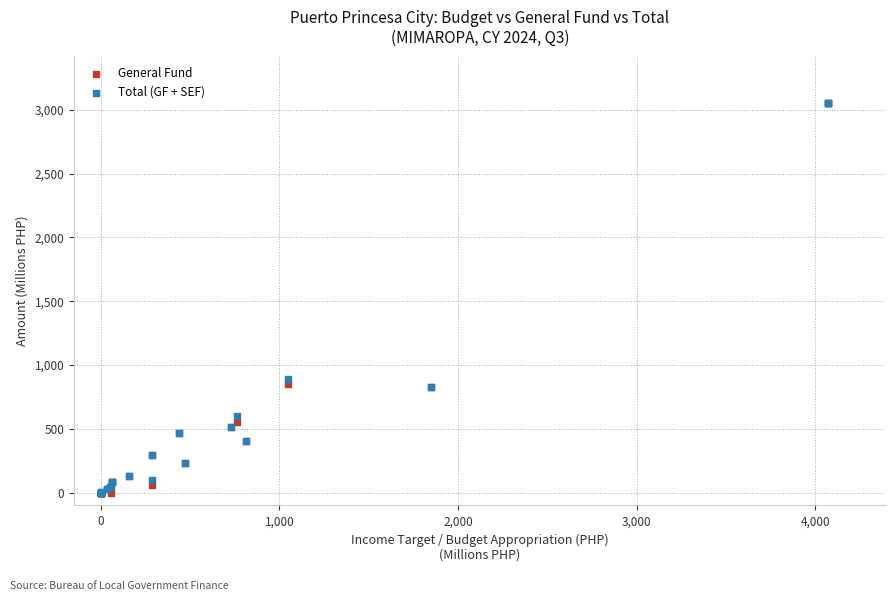

In the Total (GF + SEF) series, what Y value is closest to 1525?

891.6